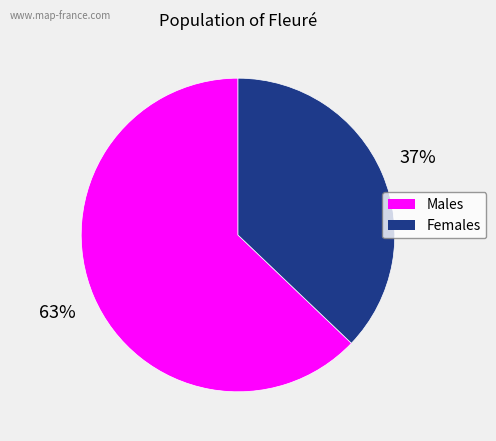

Does any single category account for the majority?

Yes